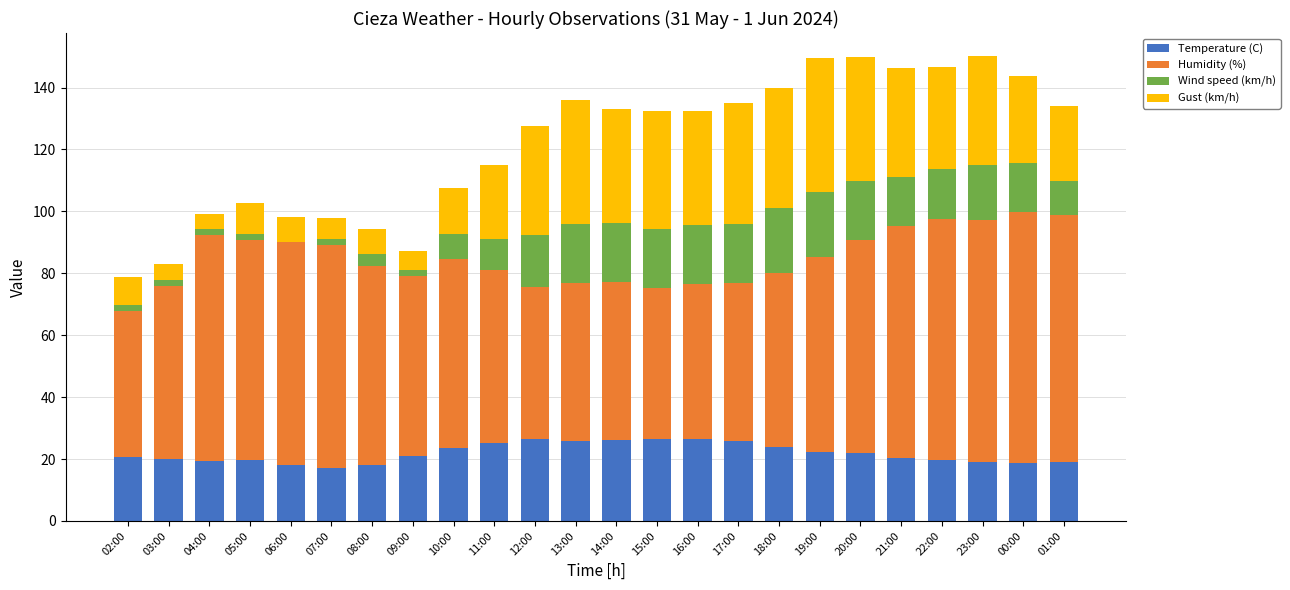

What is the total value across all series at 06:00?

98.2